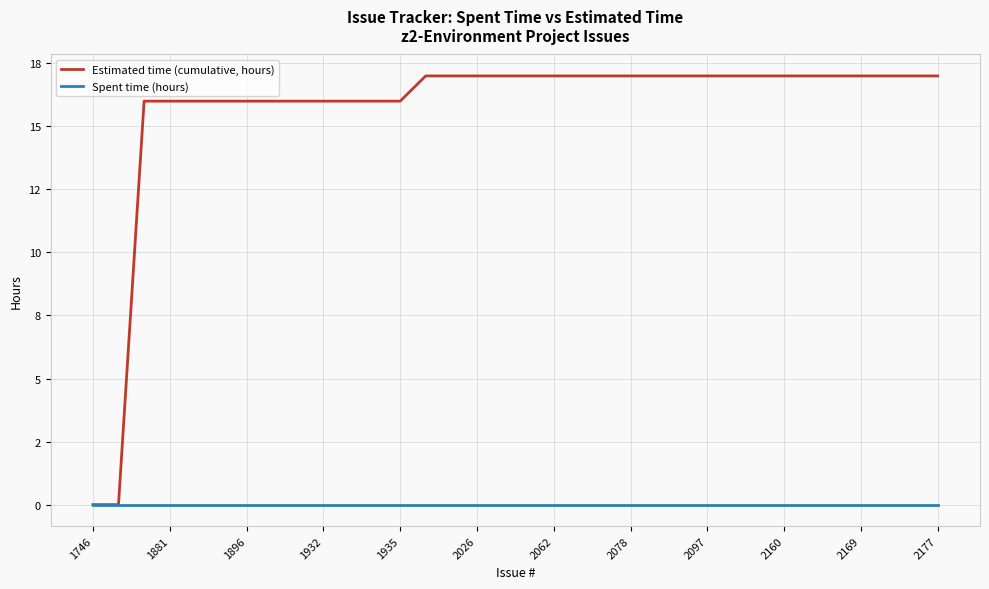

True or false: Spent time (hours) and Estimated time (cumulative, hours) intersect in this chart.

False